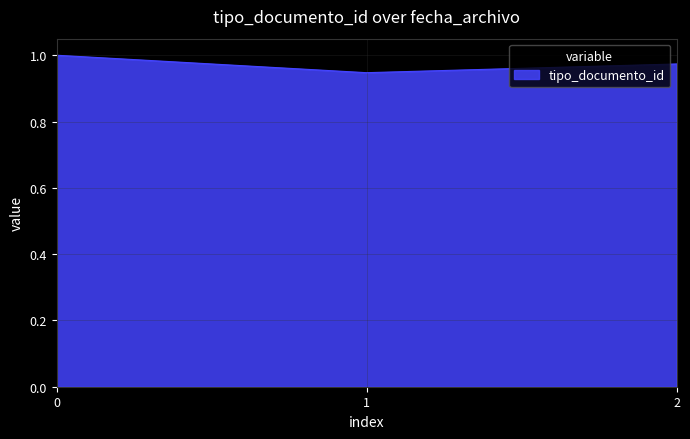

What is the sum of the values at 0 and 1?

1.9